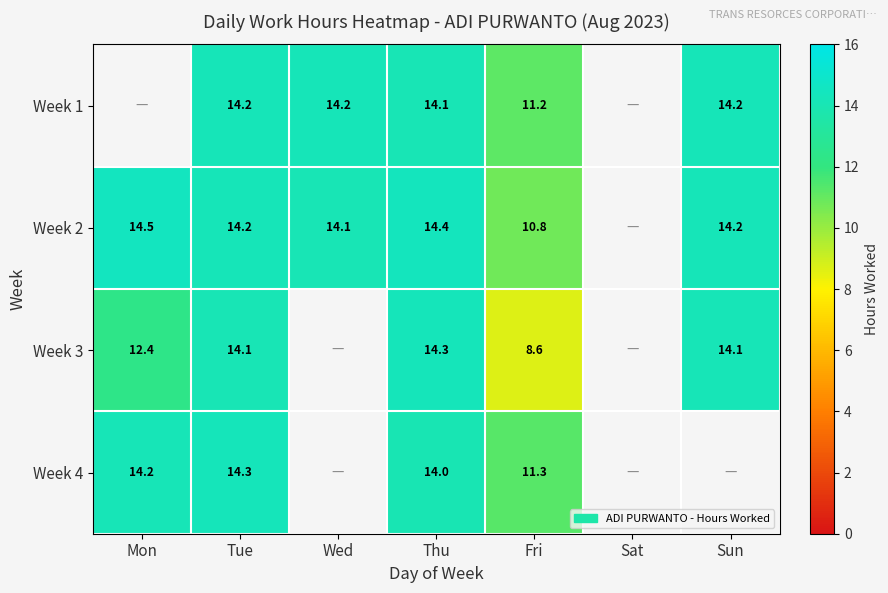

What is the spread (max minus min) of values at Sun?

0.1